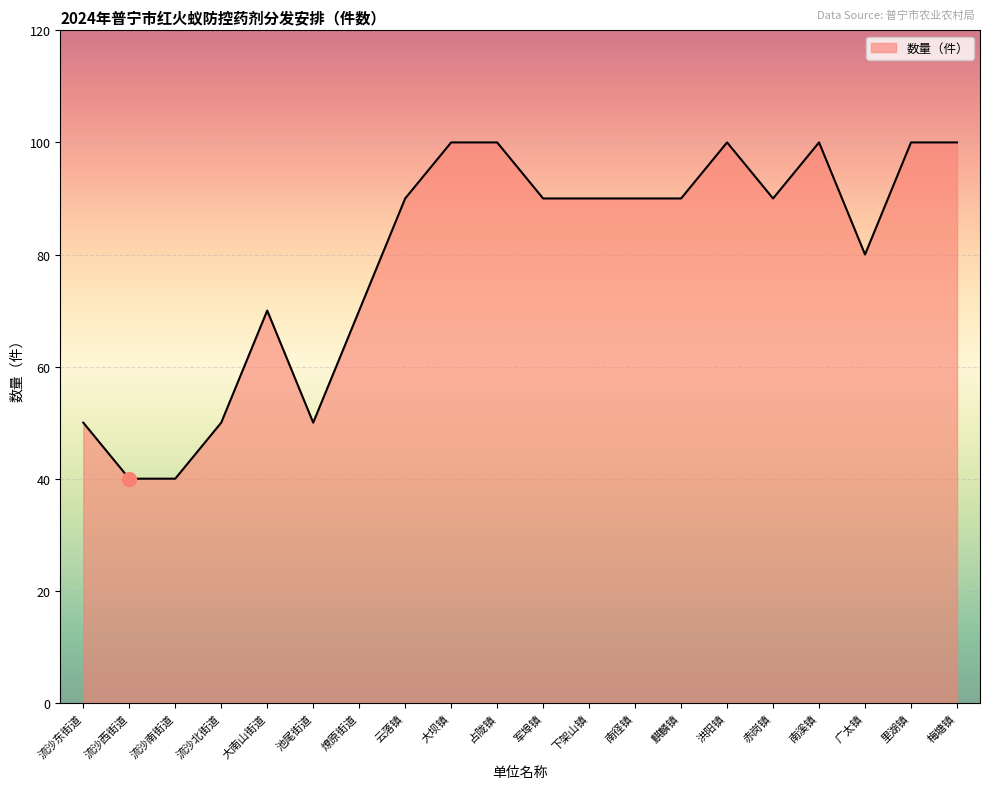

What is the sum of all values?

1590